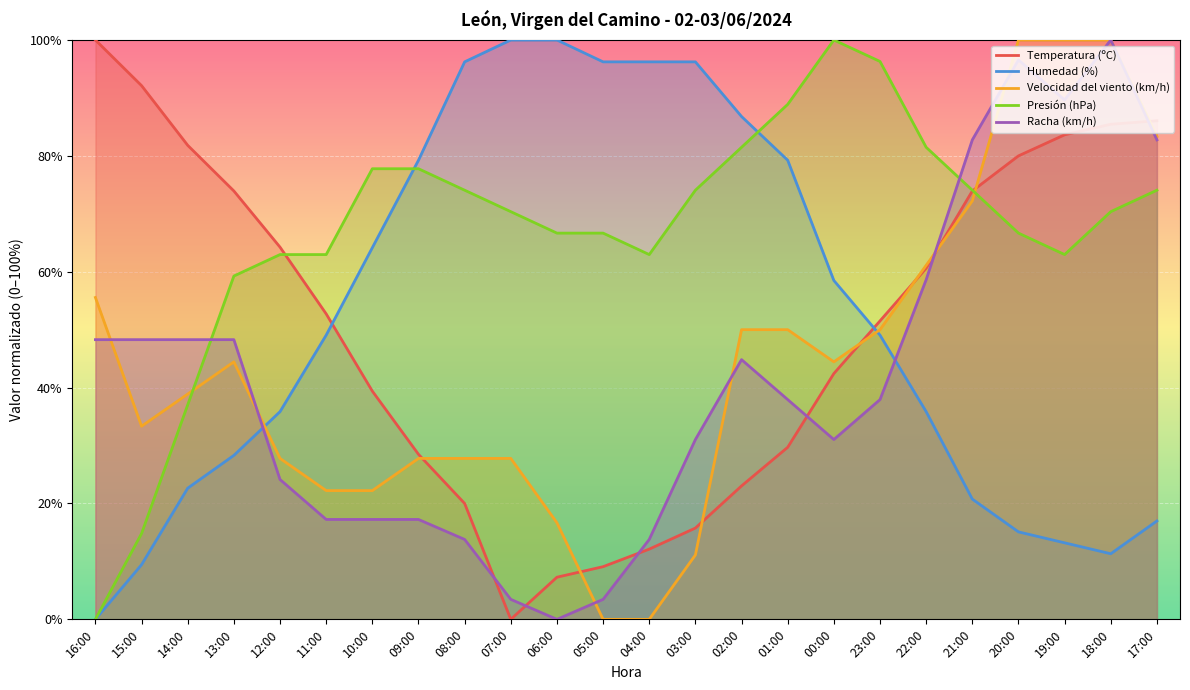

At which category does Velocidad del viento (km/h) reach its first local valley?

15:00